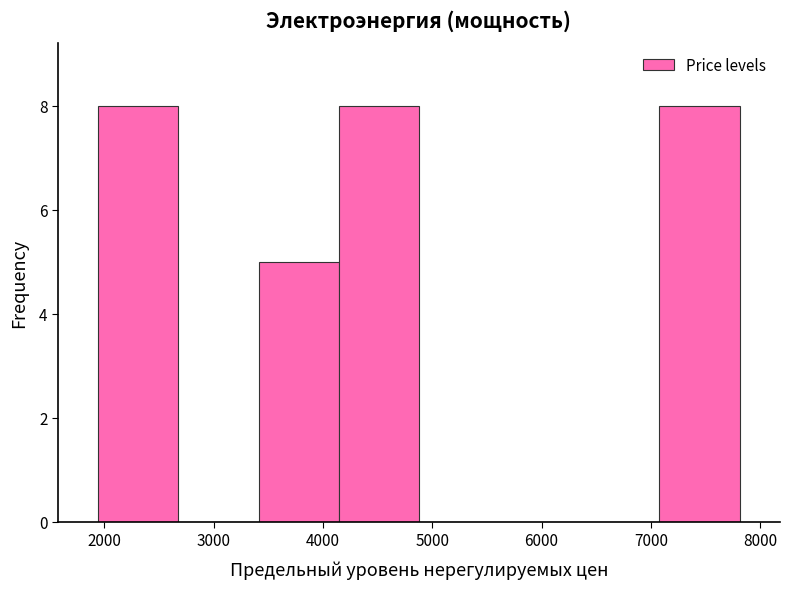

Reading left to right, list every bar in this chart as the range it spans on the x-axis followed by its height. Neither the bar edges nor the heights are printed on the chart, so give them approximately, as read against the axes.

1900 to 2700: 8
2700 to 3400: 0
3400 to 4100: 5
4100 to 4900: 8
4900 to 5600: 0
5600 to 6300: 0
6300 to 7100: 0
7100 to 7800: 8